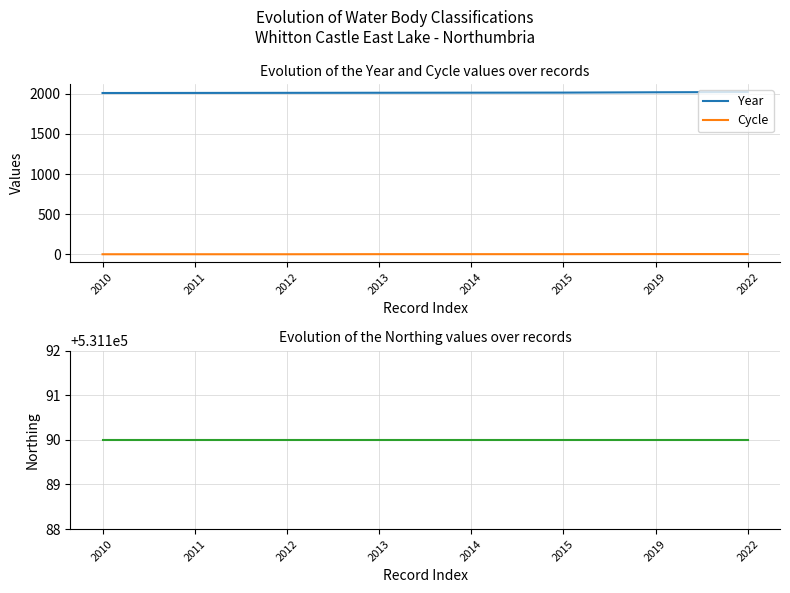

What is the greatest value displayed?

531190